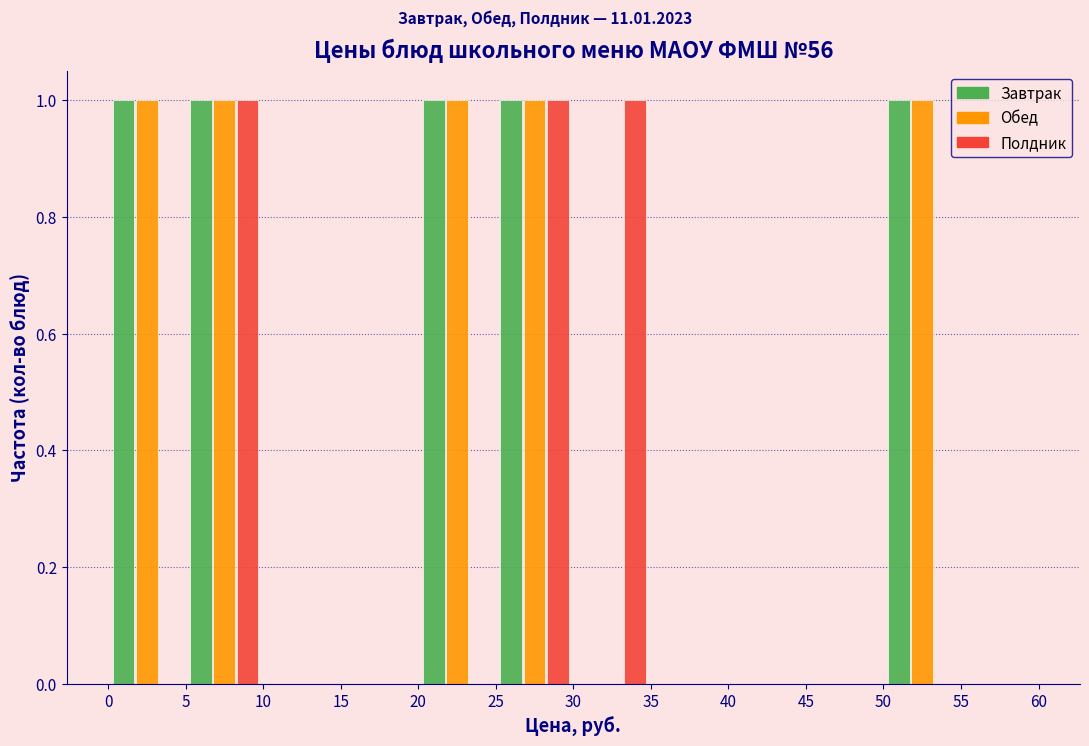

Reading left to right, list every range on the x-axis with the height of the bar of each series over it. The values are not printed on the chart, so give them approximately, as read against the axis.

0 to 5: Завтрак=1	Обед=1	Полдник=0
5 to 10: Завтрак=1	Обед=1	Полдник=1
10 to 15: Завтрак=0	Обед=0	Полдник=0
15 to 20: Завтрак=0	Обед=0	Полдник=0
20 to 25: Завтрак=1	Обед=1	Полдник=0
25 to 30: Завтрак=1	Обед=1	Полдник=1
30 to 35: Завтрак=0	Обед=0	Полдник=1
35 to 40: Завтрак=0	Обед=0	Полдник=0
40 to 45: Завтрак=0	Обед=0	Полдник=0
45 to 50: Завтрак=0	Обед=0	Полдник=0
50 to 55: Завтрак=1	Обед=1	Полдник=0
55 to 60: Завтрак=0	Обед=0	Полдник=0